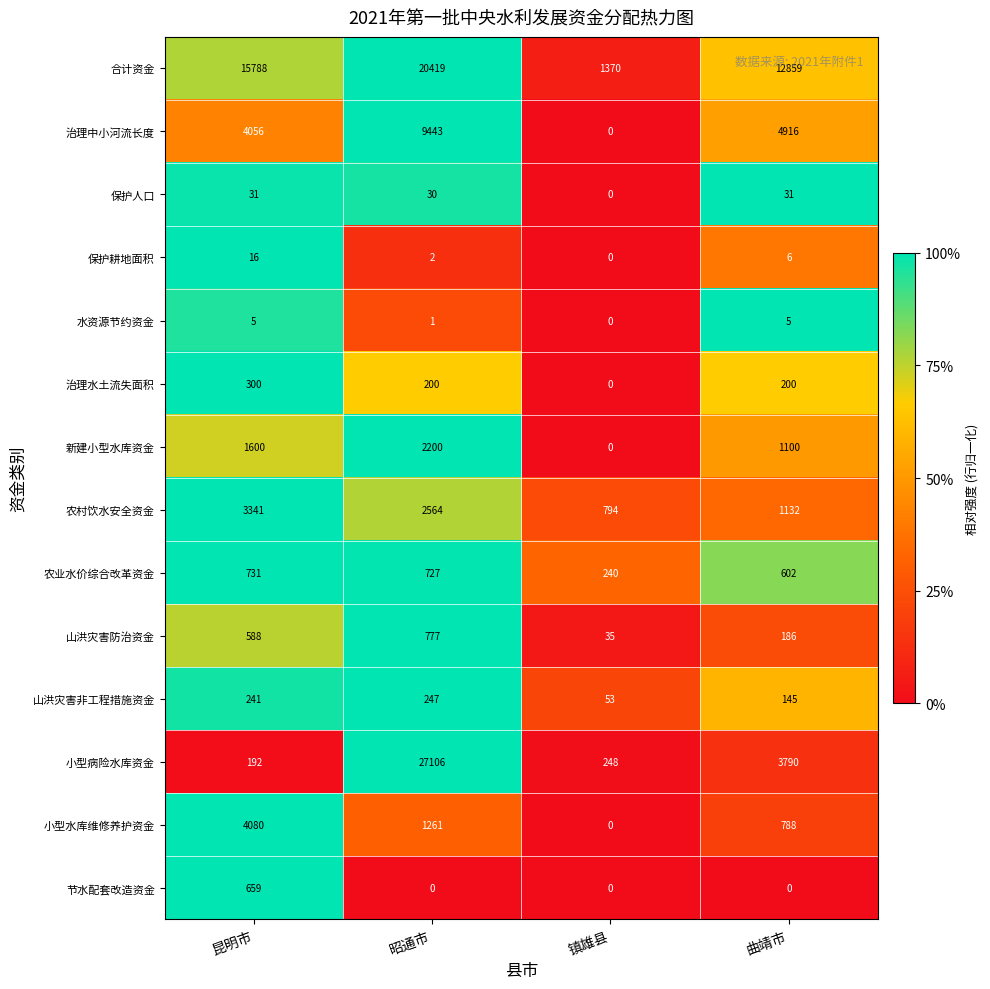

Which series has the largest range (max minus min)?

小型病险水库资金